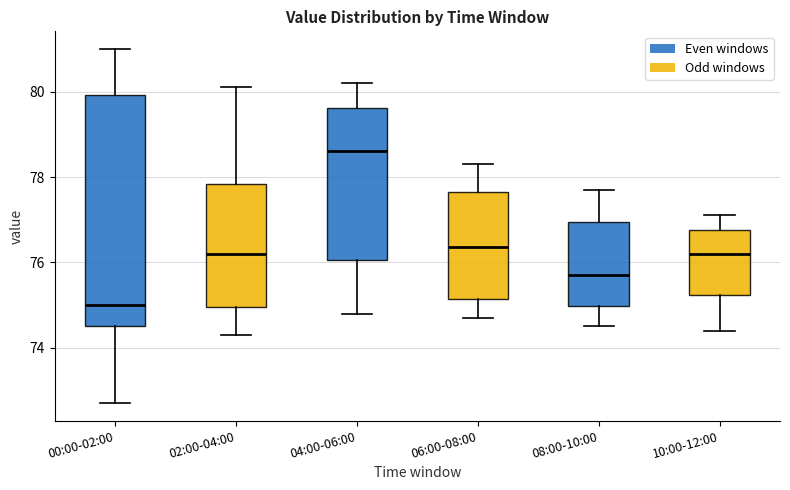

Reading left to right, read every box against the y-axis: the position of its median line, the range the box covers, and the ends of its whiskers. The values are not printed on the chart, so give them approximately, as read against the axis.

00:00-02:00: median 75.0, box 74.6 to 80.0, whiskers 72.8 to 81.0
02:00-04:00: median 76.2, box 75.0 to 77.8, whiskers 74.4 to 80.2
04:00-06:00: median 78.6, box 76.0 to 79.6, whiskers 74.8 to 80.2
06:00-08:00: median 76.4, box 75.2 to 77.6, whiskers 74.8 to 78.4
08:00-10:00: median 75.8, box 75.0 to 77.0, whiskers 74.6 to 77.8
10:00-12:00: median 76.2, box 75.2 to 76.8, whiskers 74.4 to 77.2